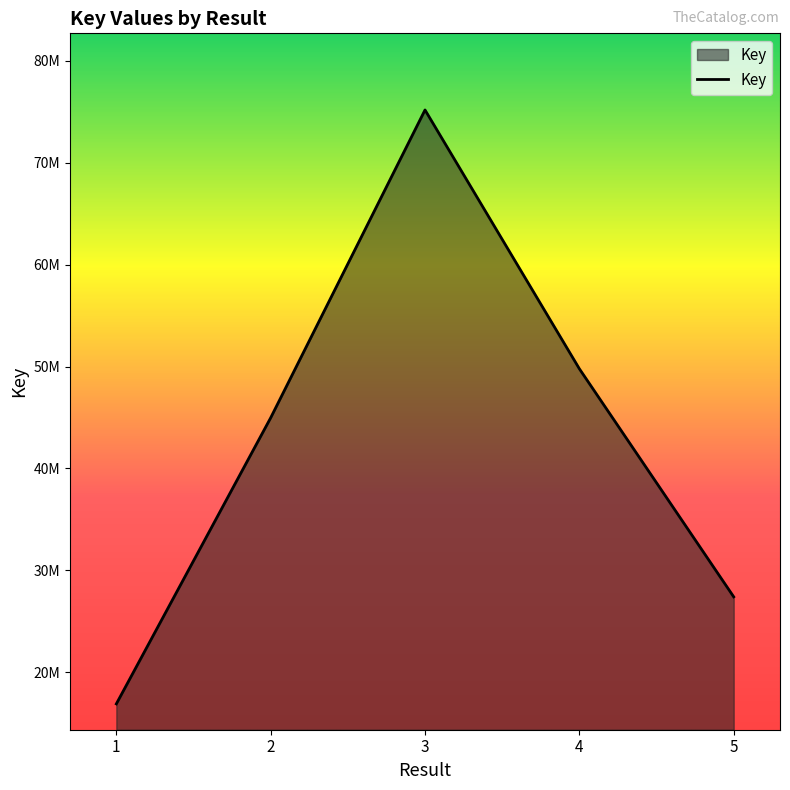

What is the minimum value shown in the chart?

16903957